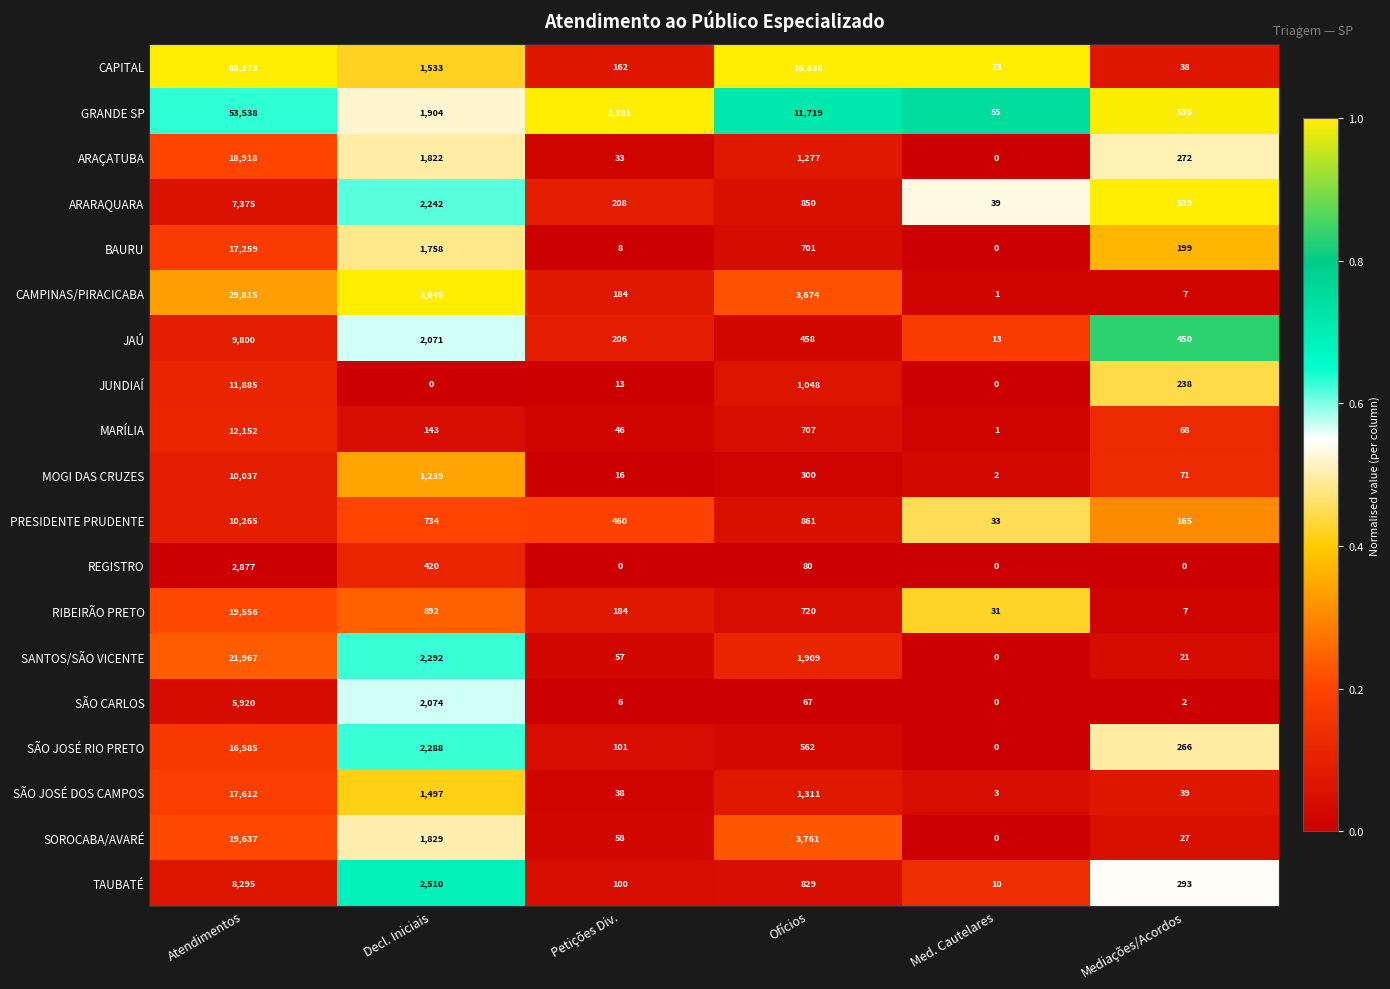

At which category is the sum across all series the highest?

Atendimentos